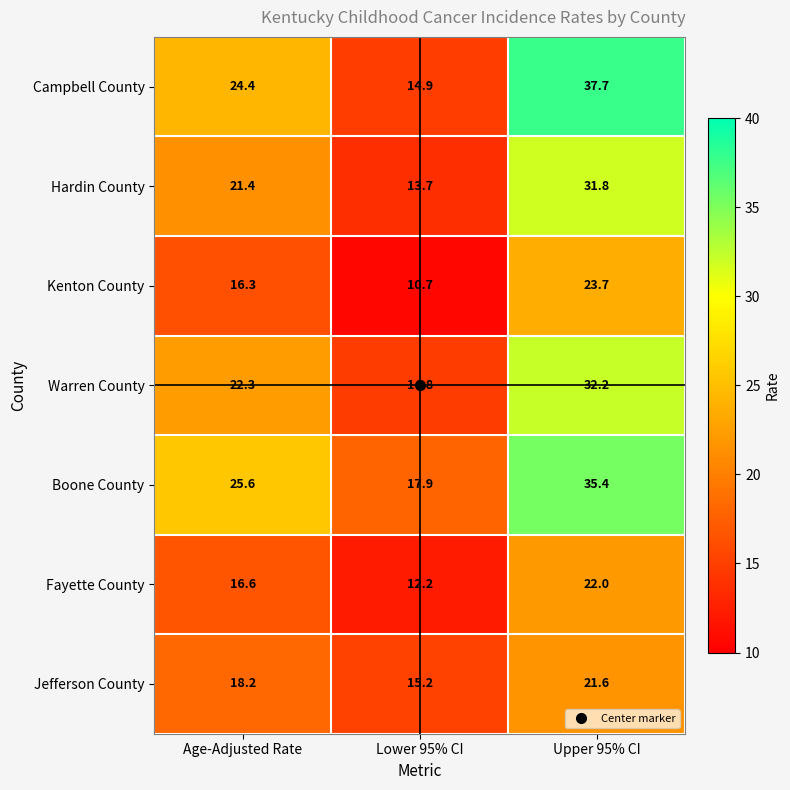

How many values in the Boone County series exceed 25?

2